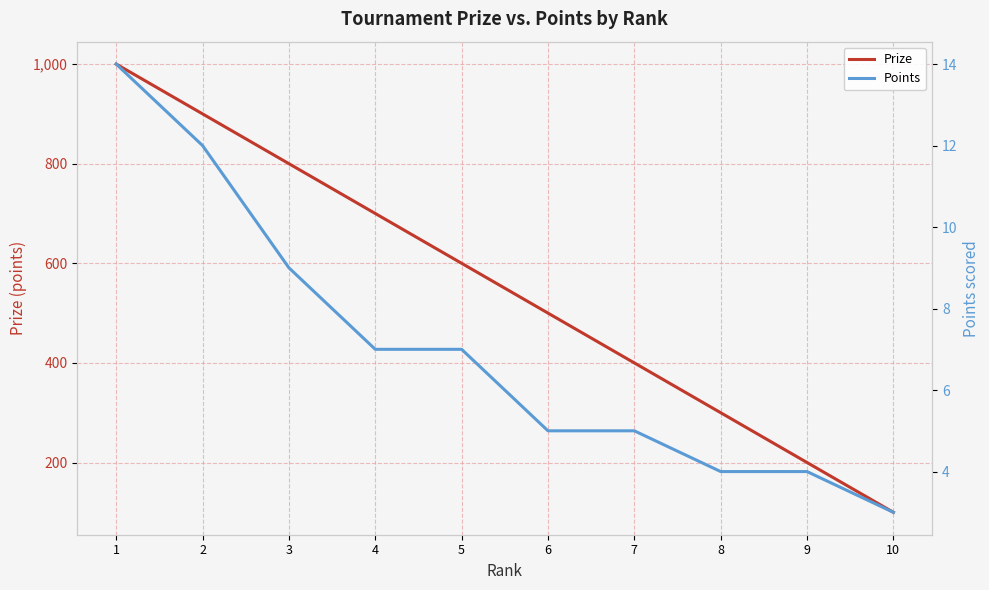

Is the value of Prize at 6 greater than the value of Points at 8?

Yes